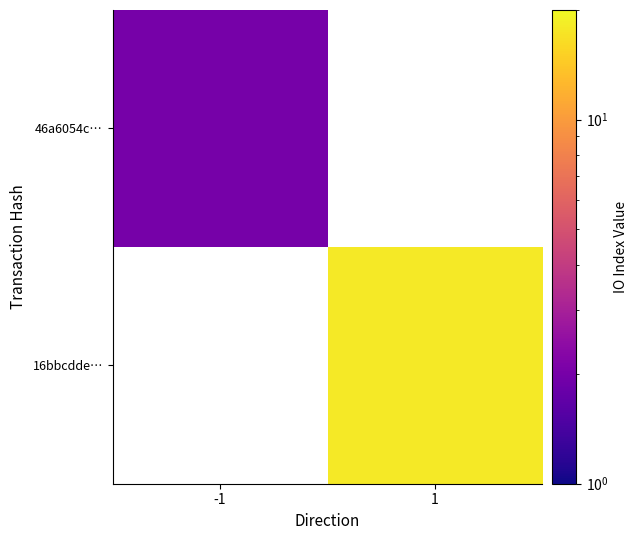

Which has a higher value, -1 or 1?

1